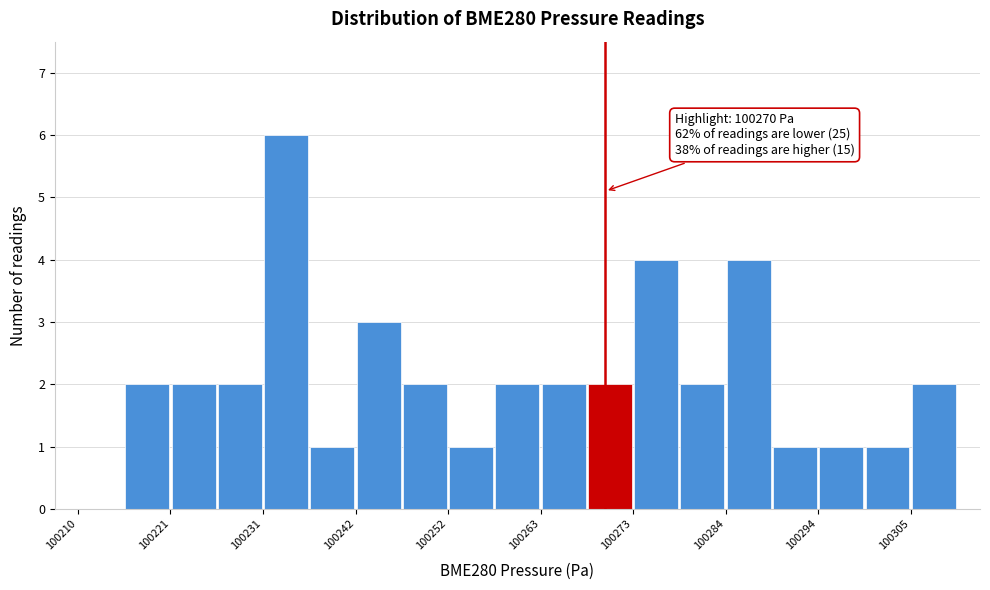

Around what value on the x-axis is the tallest bar? Give the approximate position of its centre, as read against the axis.

100234